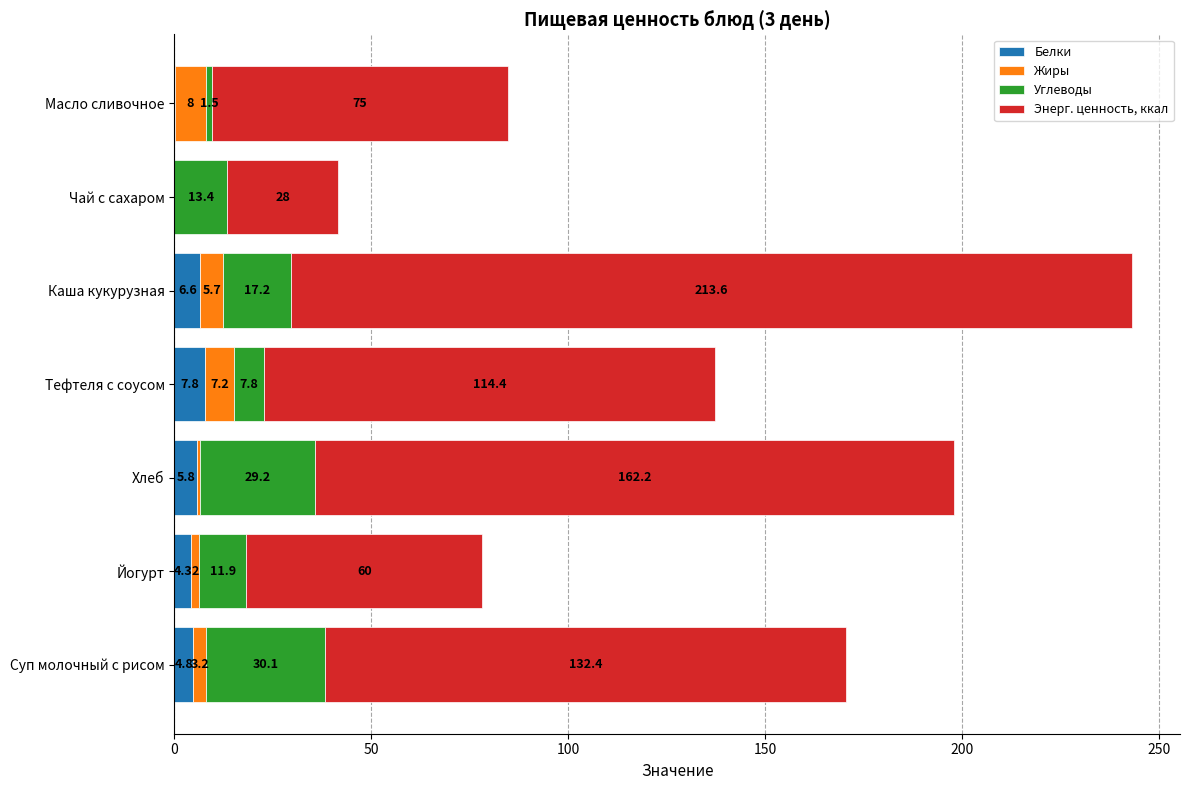

What is the sum of all Белки values?

29.4